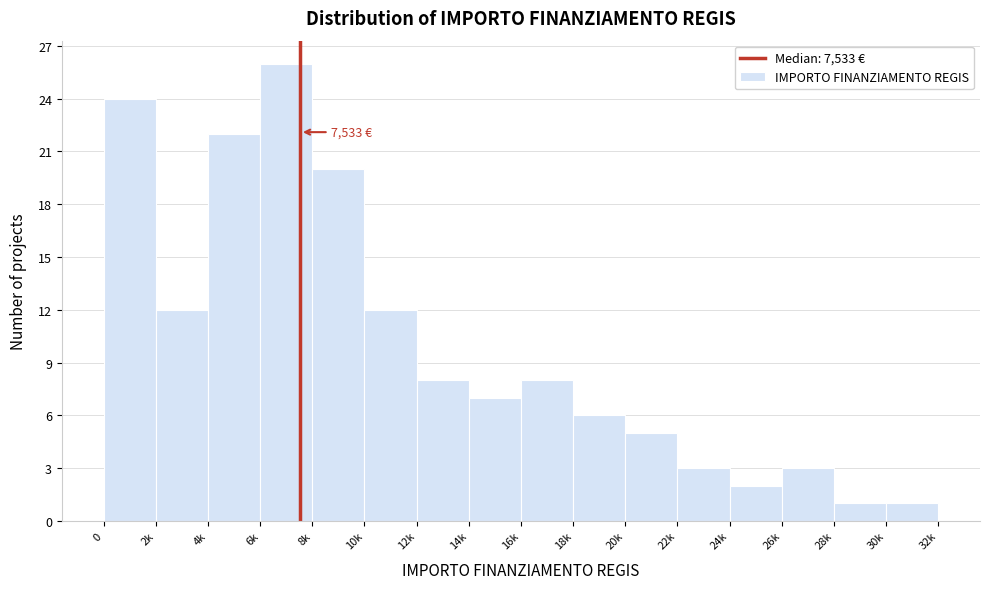

Reading left to right, transcribe all the data shown in this chart.

24	12	22	26	20	12	8	7	8	6	5	3	2	3	1	1